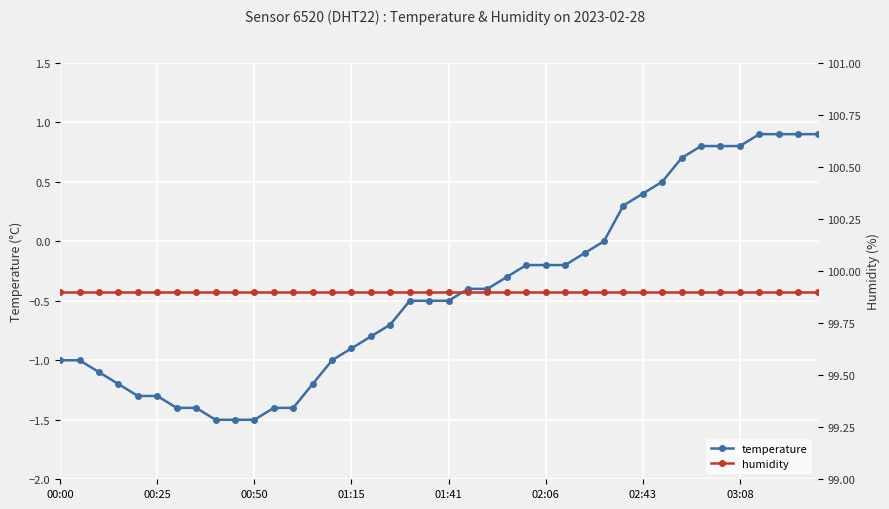

Between 15 and 38, which is larger?

38